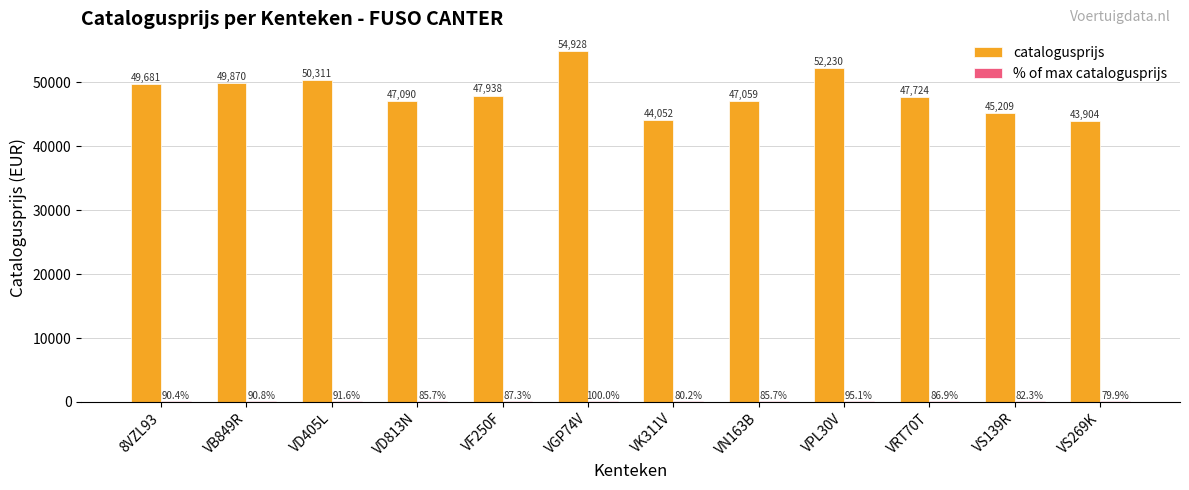

How many categories are shown in the chart?

12